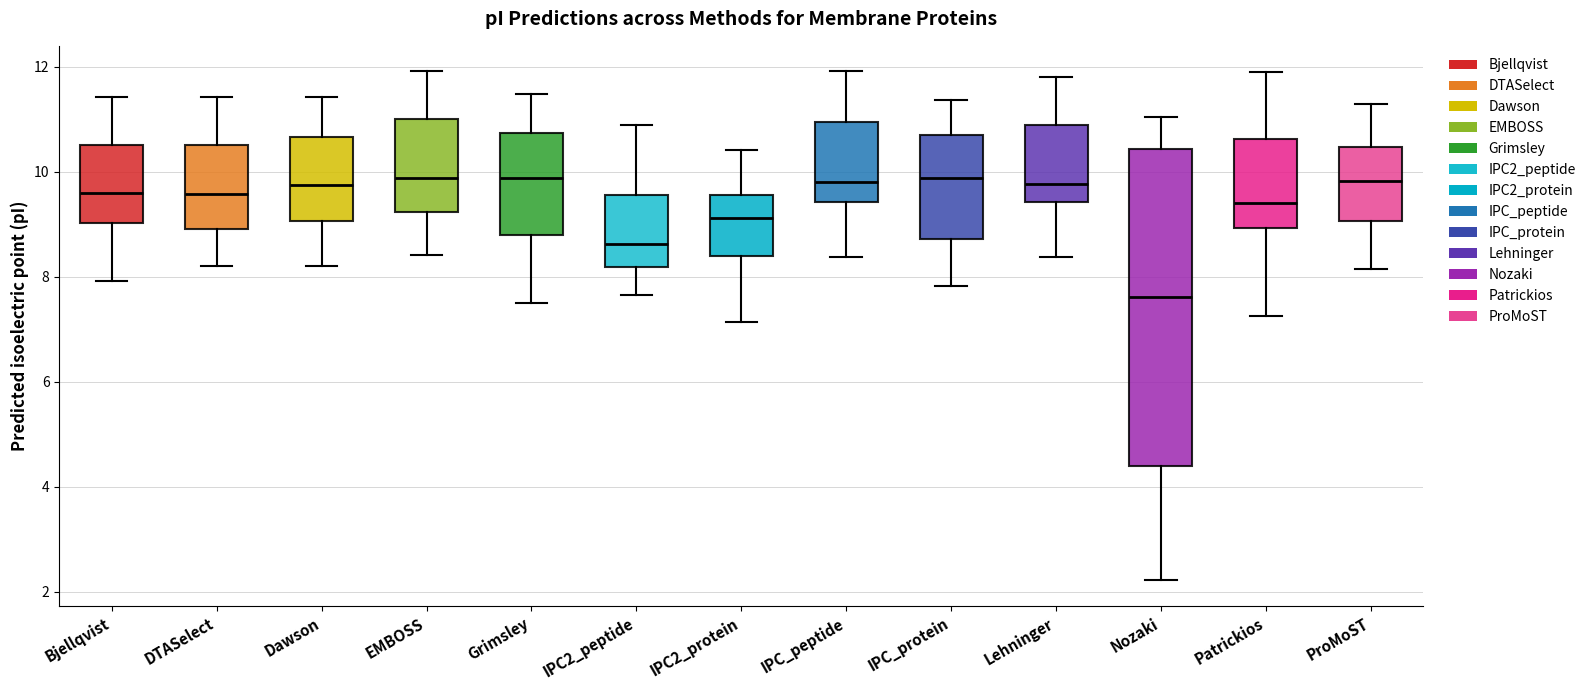

Which box is the tallest, from its lower edge to its upper edge?

Nozaki